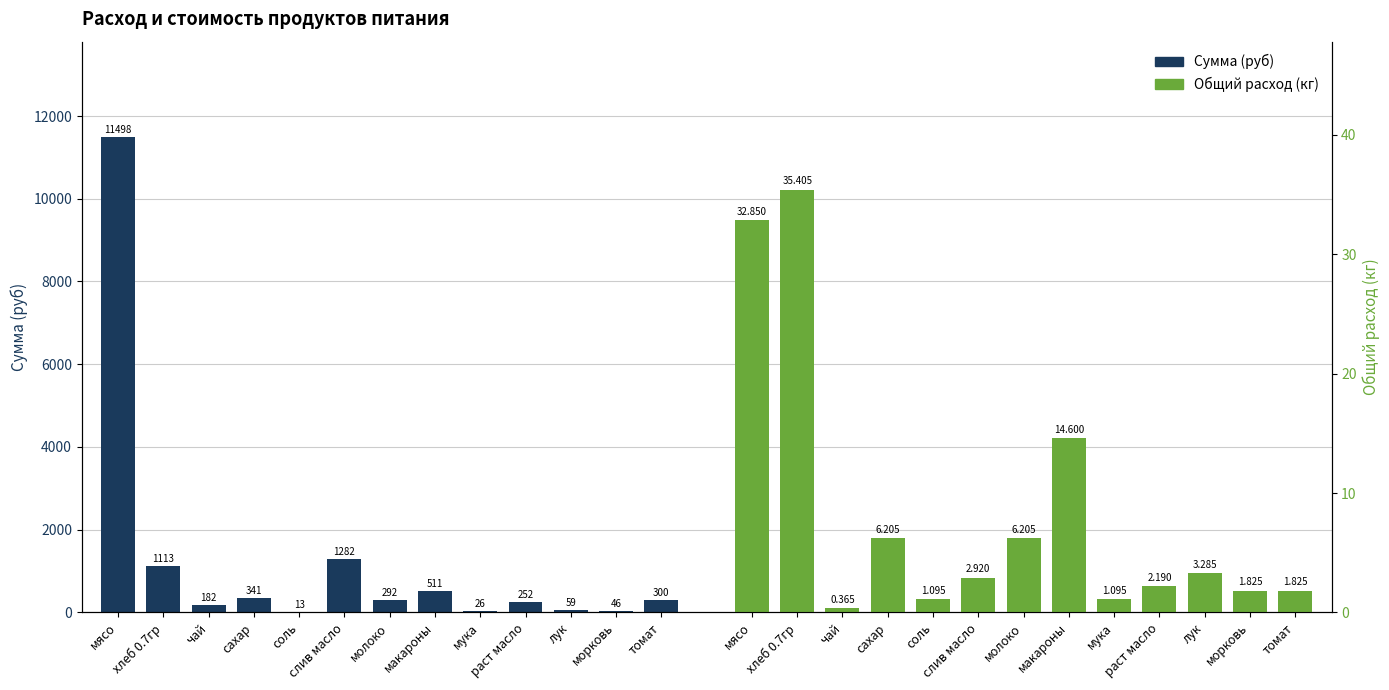

At which category is the sum across all series the highest?

мясо